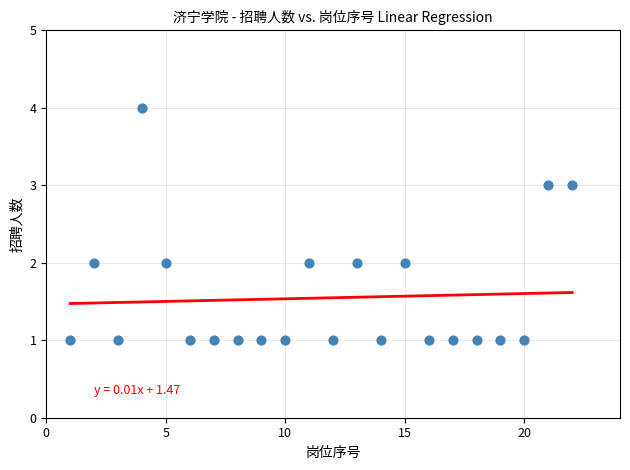

What is the range of Y values (max minus min)?

3